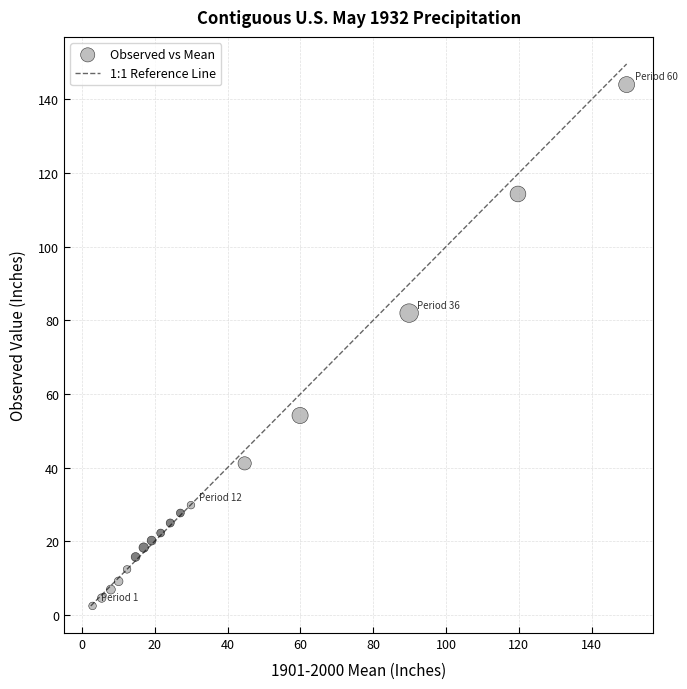

What is the range of X values (max minus min)?

146.7